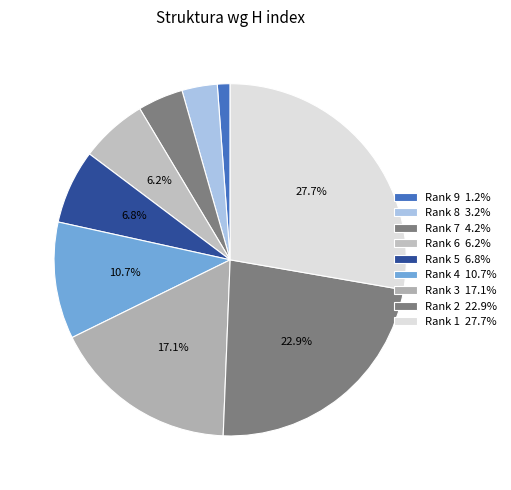

Is there a majority slice in this chart?

No